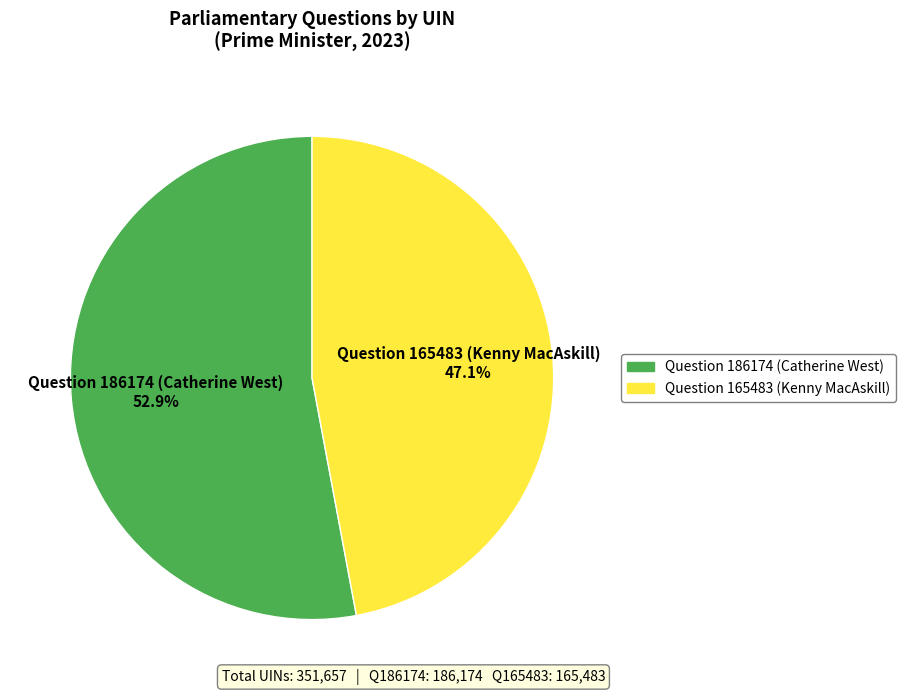

The Question 186174 (Catherine West) slice represents 63% of the pie. True or false?

False